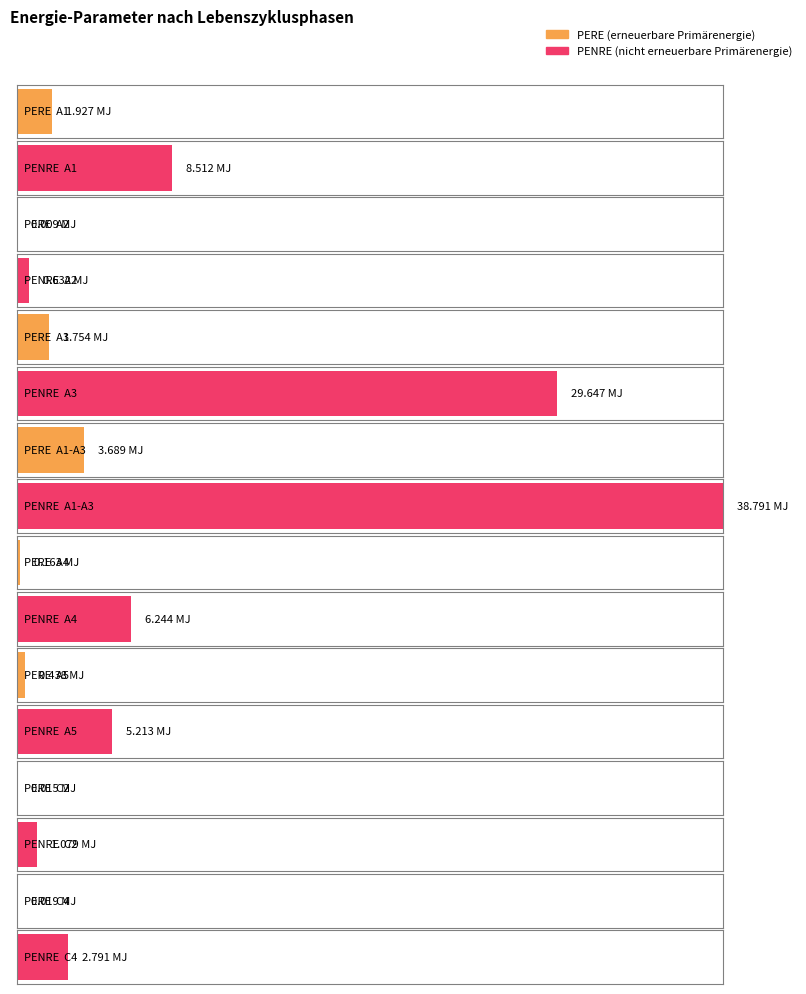

What is the maximum value for PENRE?

38.8